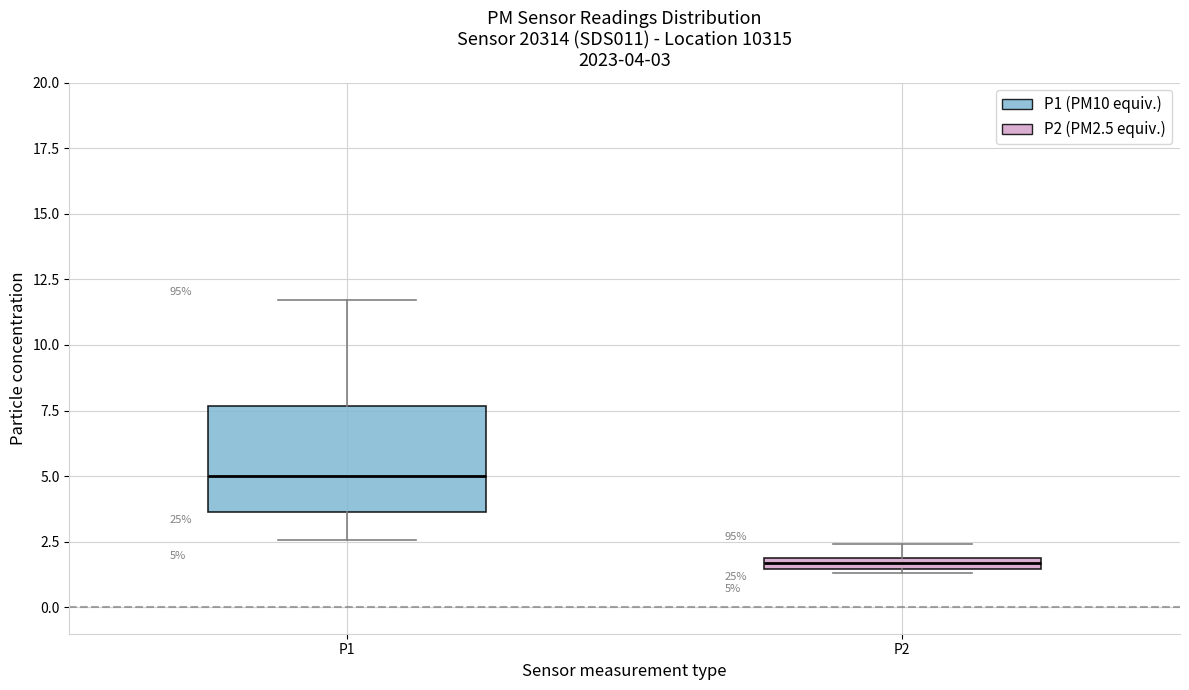

Which box has the highest median line?

P1